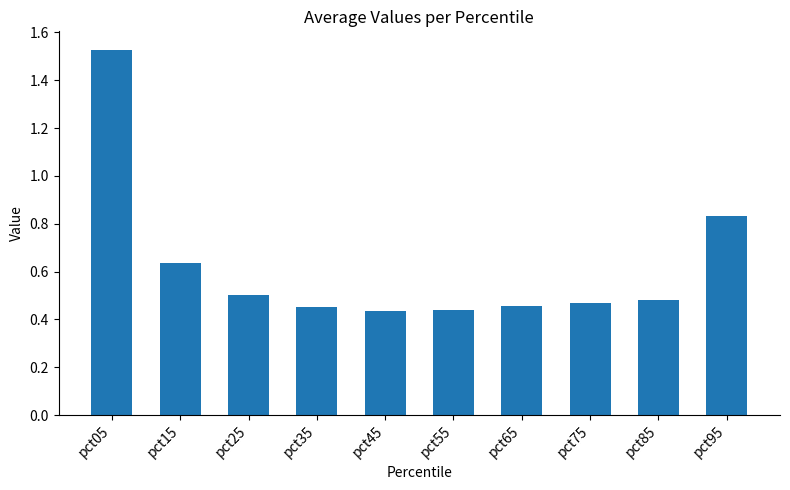

What is the sum of the values at pct05 and pct65?

2.0